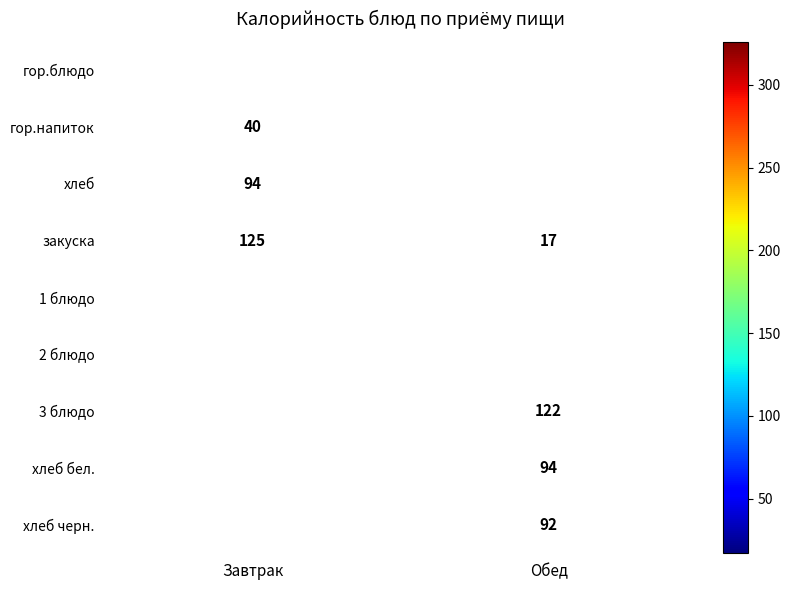

True or false: закуска has a value of 125 at Завтрак.

True